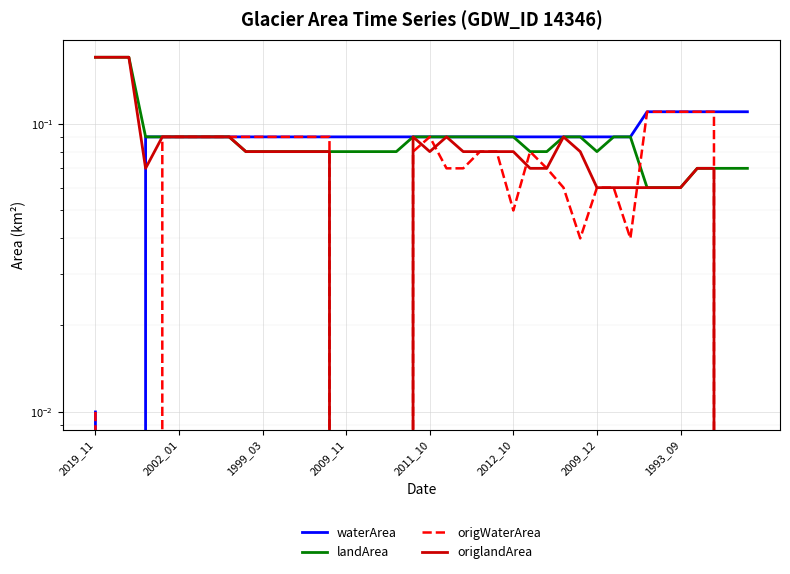

What is the approximate value of waterArea at 34?

0.1